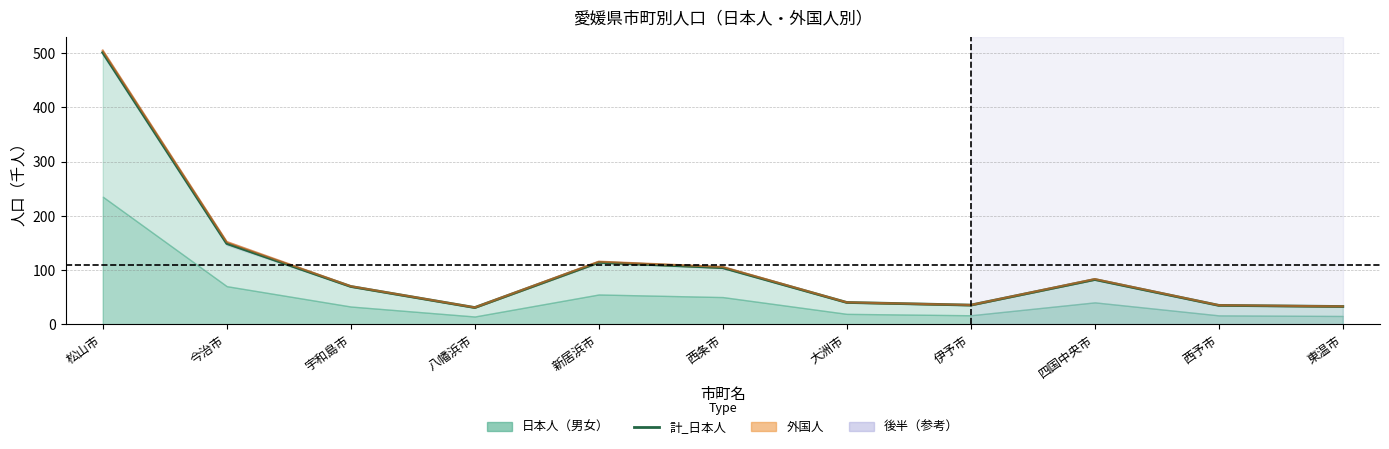

Is it true that the value at 今治市 is 149.2?

True